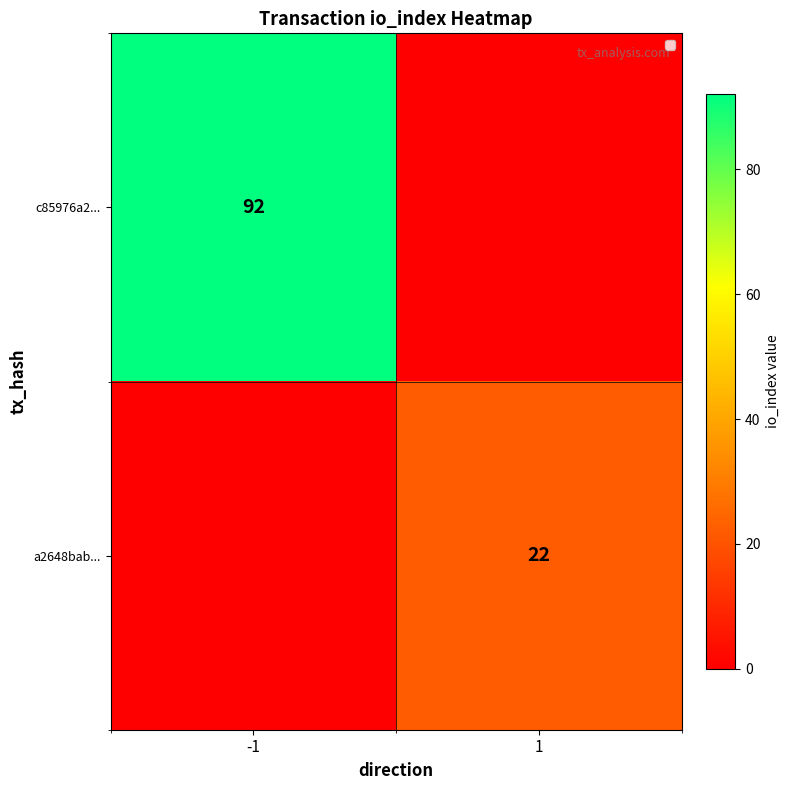

Is it true that c85976a2... equals 92 at -1?

True